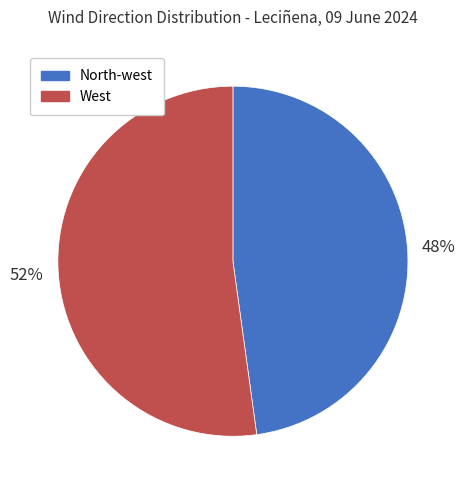

Approximately how many times larger is the value at West compared to North-west?

1.1